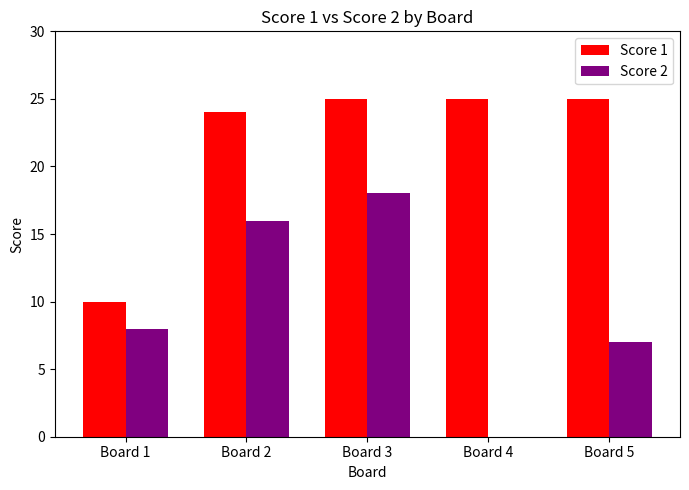

Reading left to right, list all the values displayed in this chart.

Score 1: 10	24	25	25	25
Score 2: 8	16	18	0	7